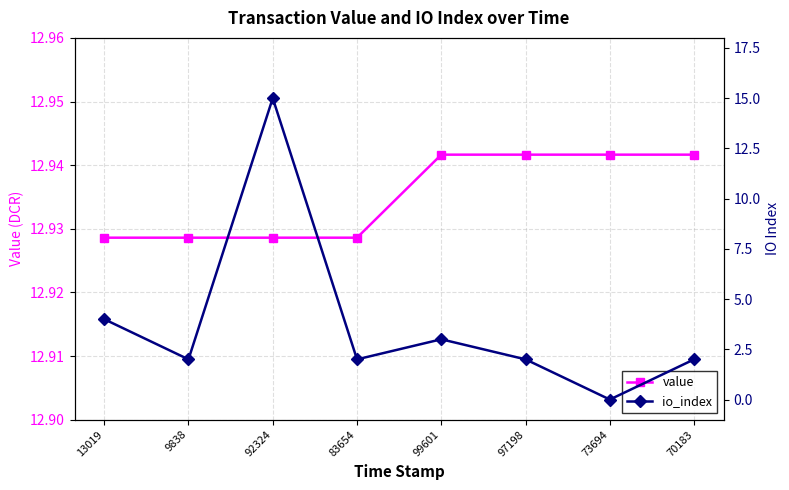

Does the chart display data point markers on the line(s)?

Yes